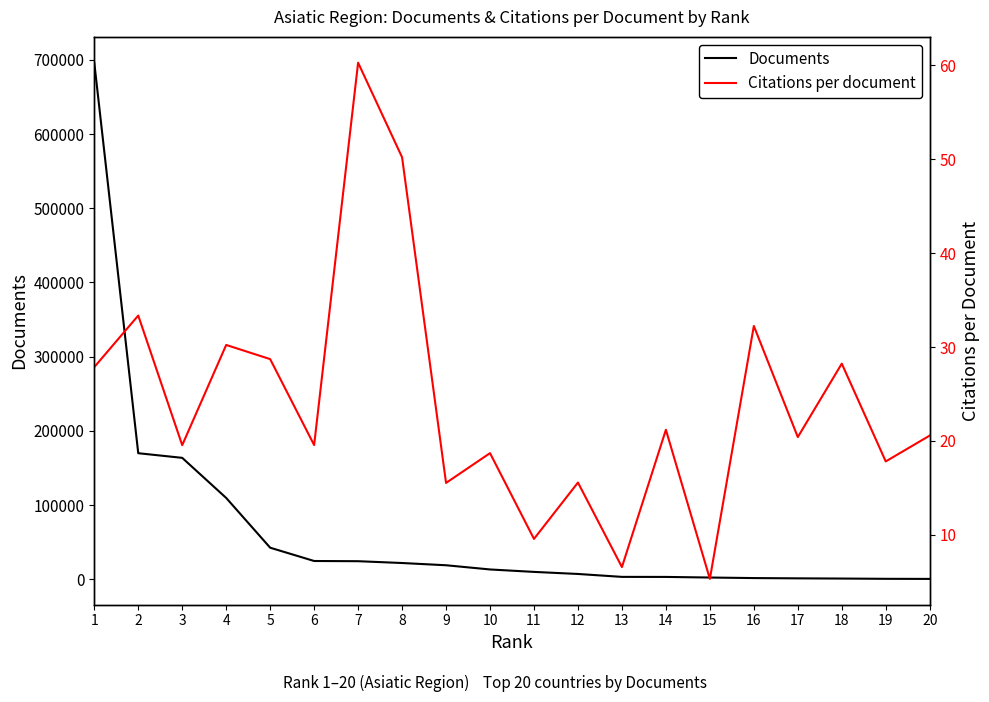

At which category does the chart reach its minimum across all series?

15